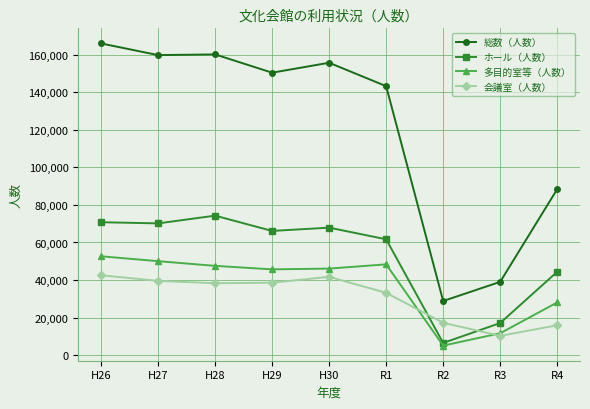

Is the value of 多目的室等（人数） at H30 greater than the value of 総数（人数） at R1?

No